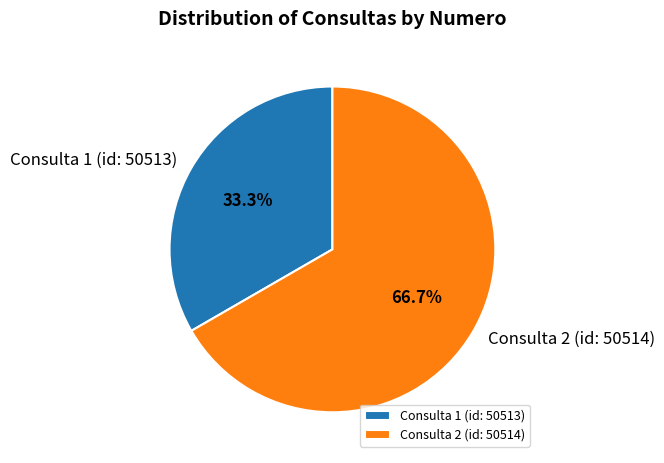

To the nearest percent, what portion does Consulta 1 (id: 50513) represent?

33%